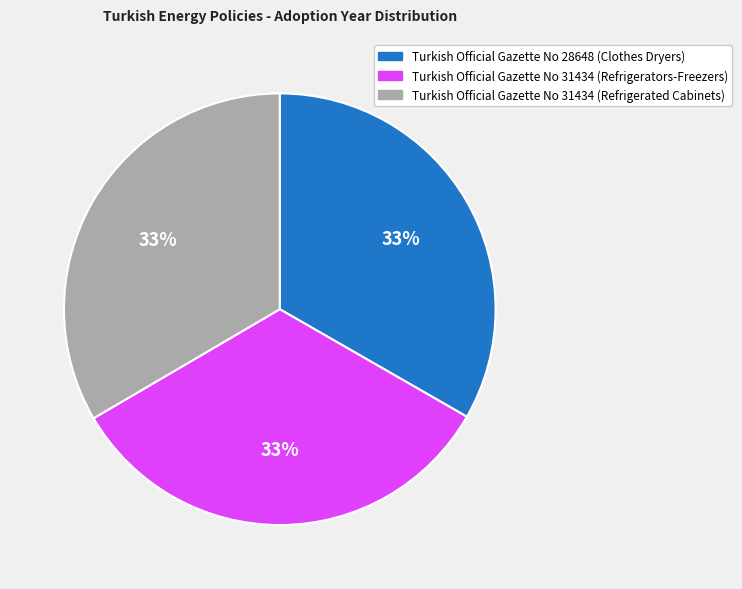

To the nearest percent, what is the average slice percentage?

33%